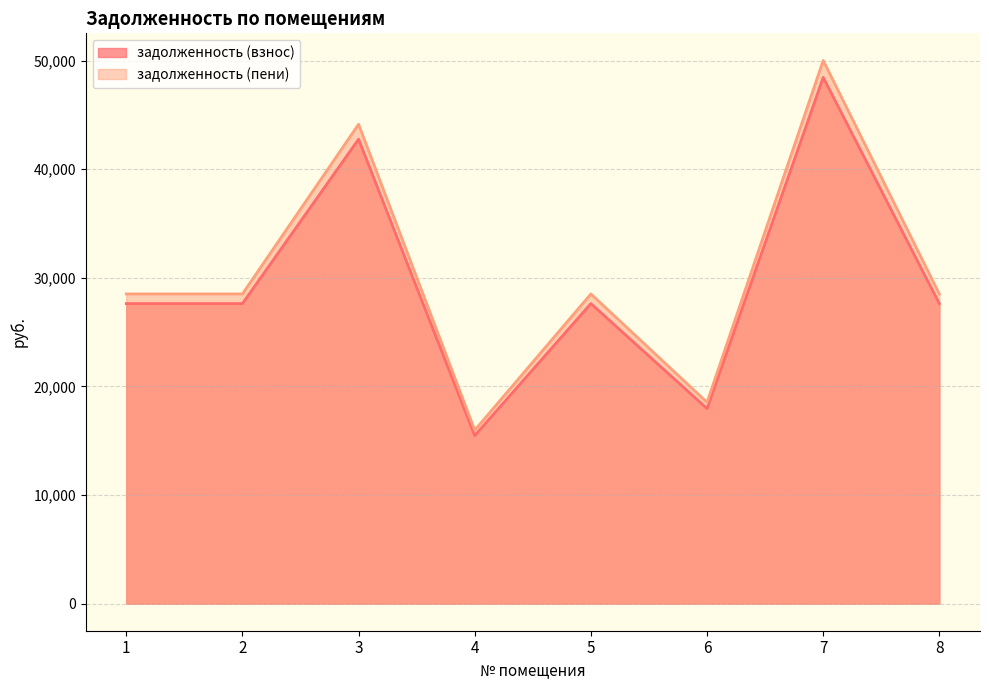

True or false: задолженность (пени) has a value of 28518.0 at 1.

True